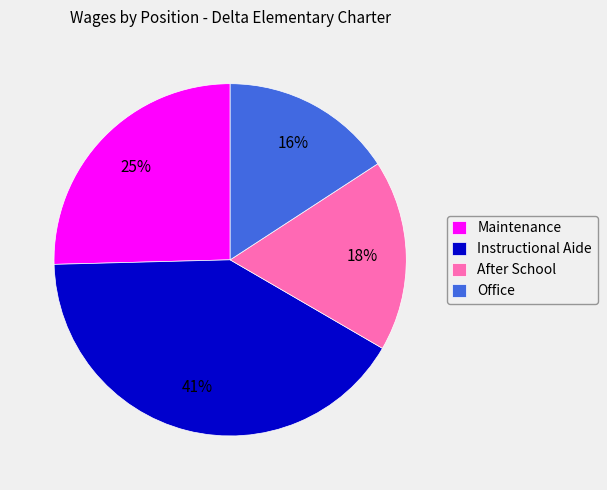

True or false: Maintenance accounts for 25% of the total.

True